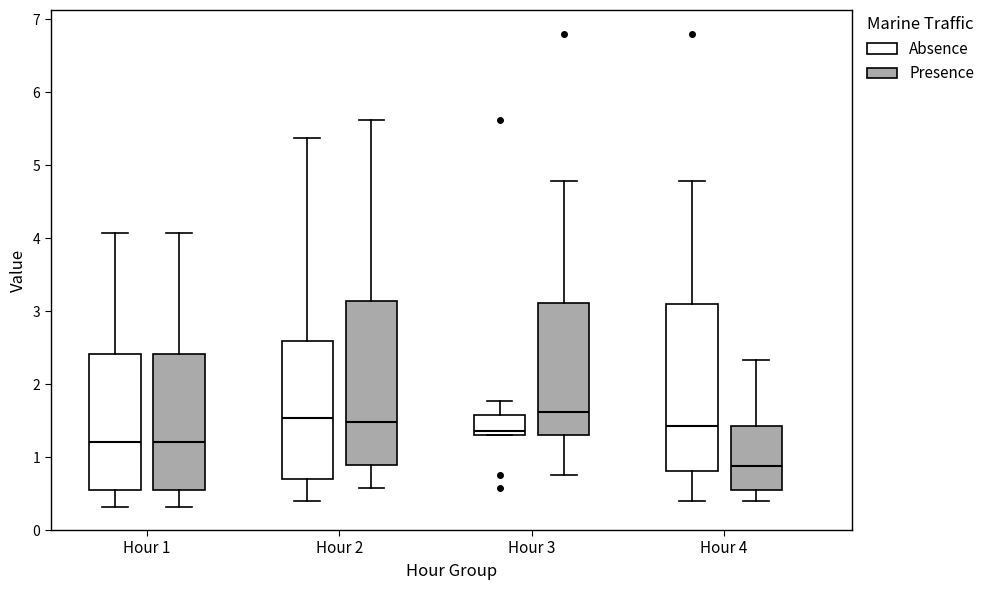

Reading left to right, transcribe this box plot: for each box, give where its median line is, the range the box spans, and where its two whiskers end, as read against the y-axis. The values are not printed on the chart, so give them approximately, as read against the axis.

Hour 1 (Absence): median 1.2, box 0.5 to 2.4, whiskers 0.3 to 4.1
Hour 1 (Presence): median 1.2, box 0.5 to 2.4, whiskers 0.3 to 4.1
Hour 2 (Absence): median 1.5, box 0.7 to 2.6, whiskers 0.4 to 5.4
Hour 2 (Presence): median 1.5, box 0.9 to 3.1, whiskers 0.6 to 5.6
Hour 3 (Absence): median 1.4, box 1.3 to 1.6, whiskers 1.3 to 1.8
Hour 3 (Presence): median 1.6, box 1.3 to 3.1, whiskers 0.8 to 4.8
Hour 4 (Absence): median 1.4, box 0.8 to 3.1, whiskers 0.4 to 4.8
Hour 4 (Presence): median 0.9, box 0.6 to 1.4, whiskers 0.4 to 2.3